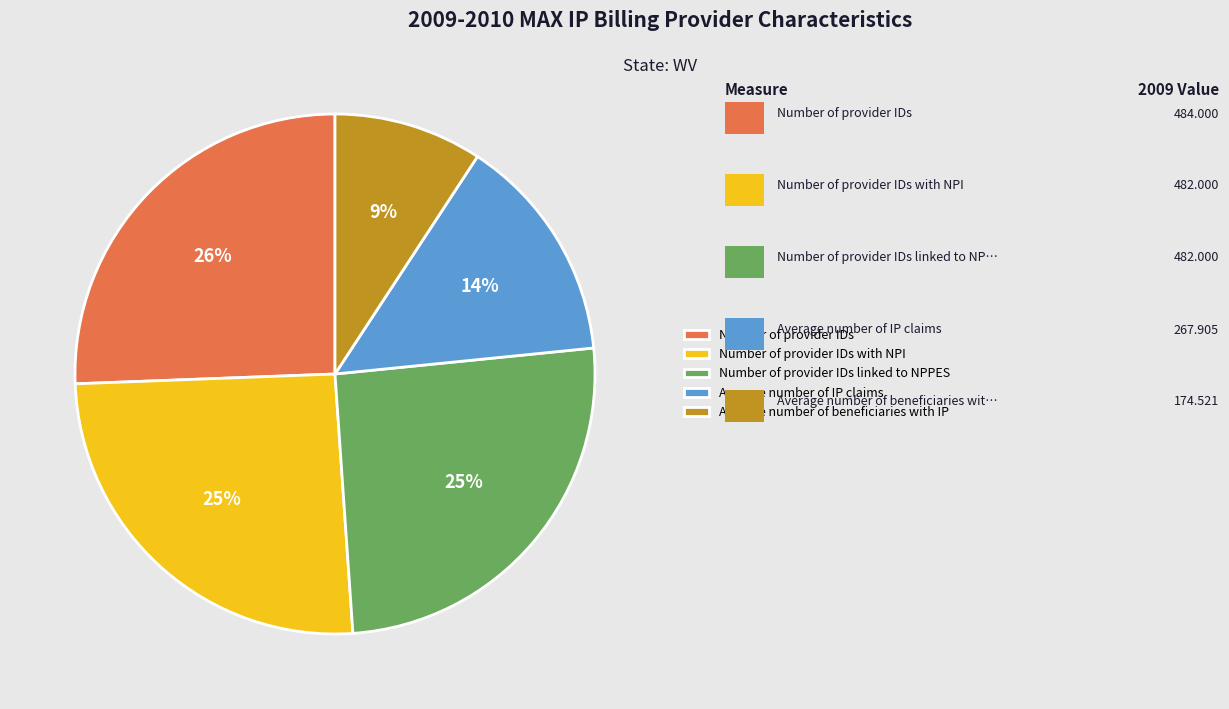

Count the number of slices in the pie.

5